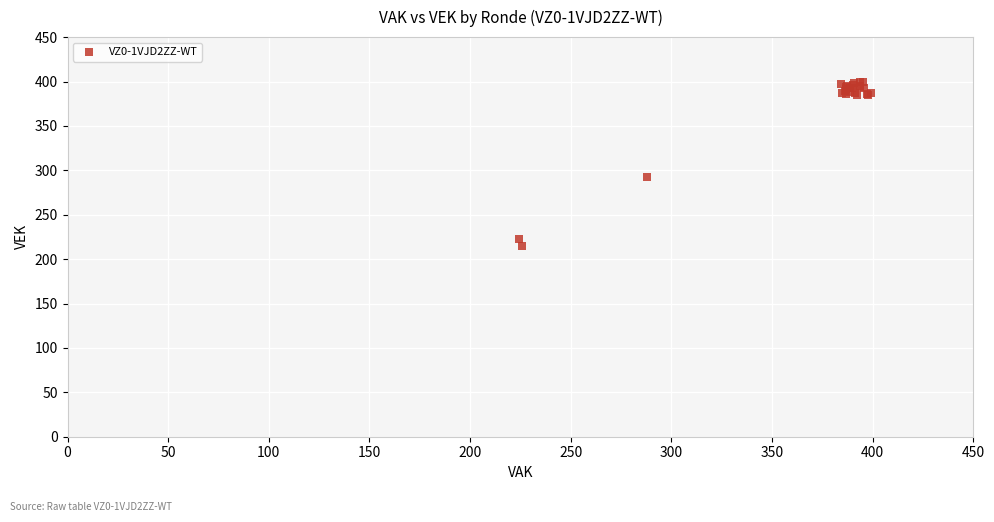

What Y value in the scatter plot is closest to 307?

291.9